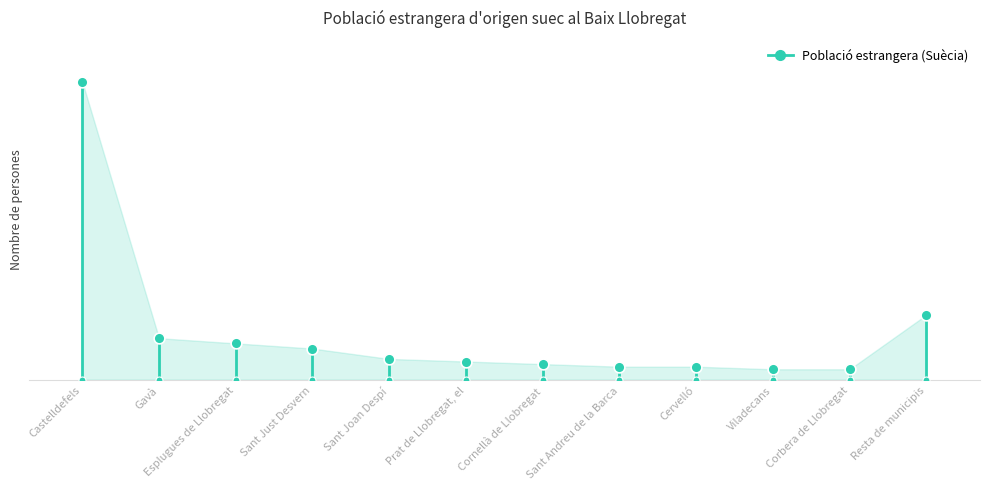

What is the ratio of the value at Prat de Llobregat, el to the value at Sant Joan Despí?

0.9